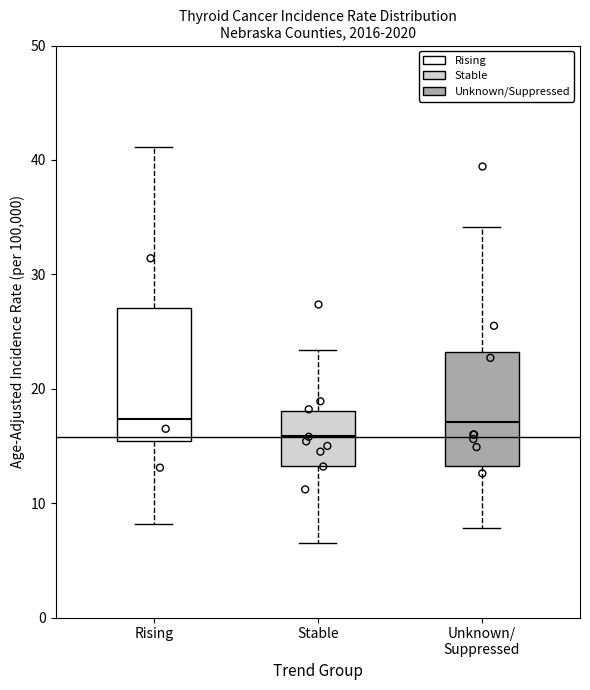

Comparing the boxes themselves (not the whiskers), which one is the tallest?

Rising